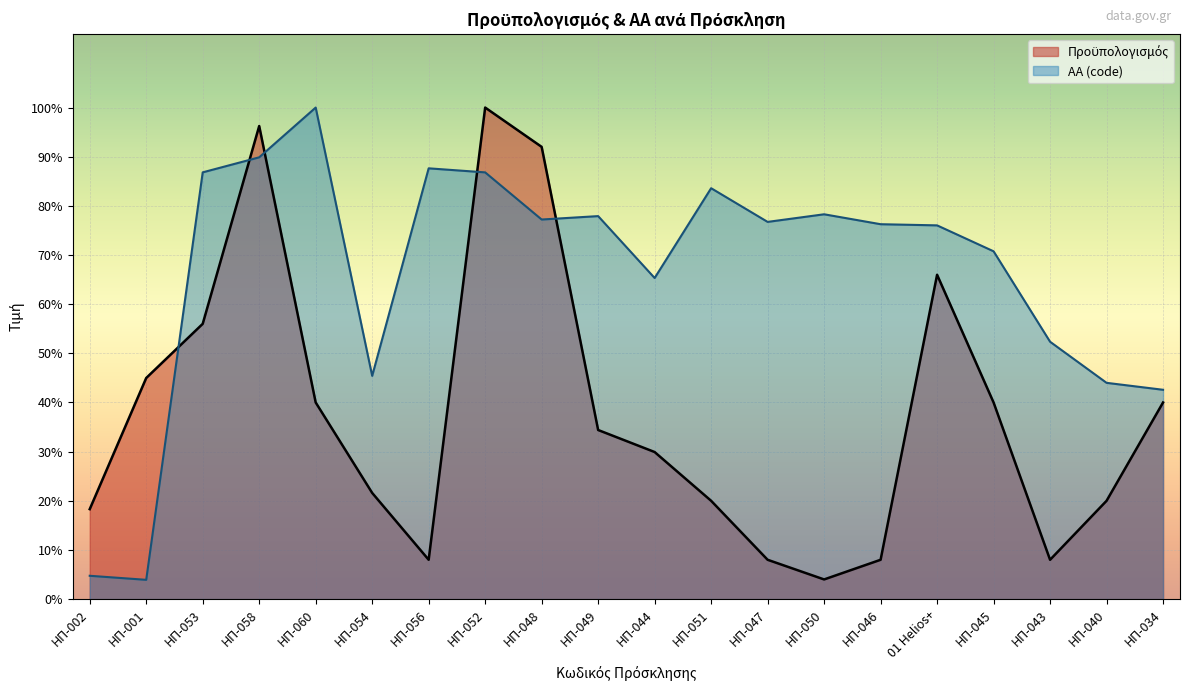

What is the label of the 16th point from the left?

01 Helios+